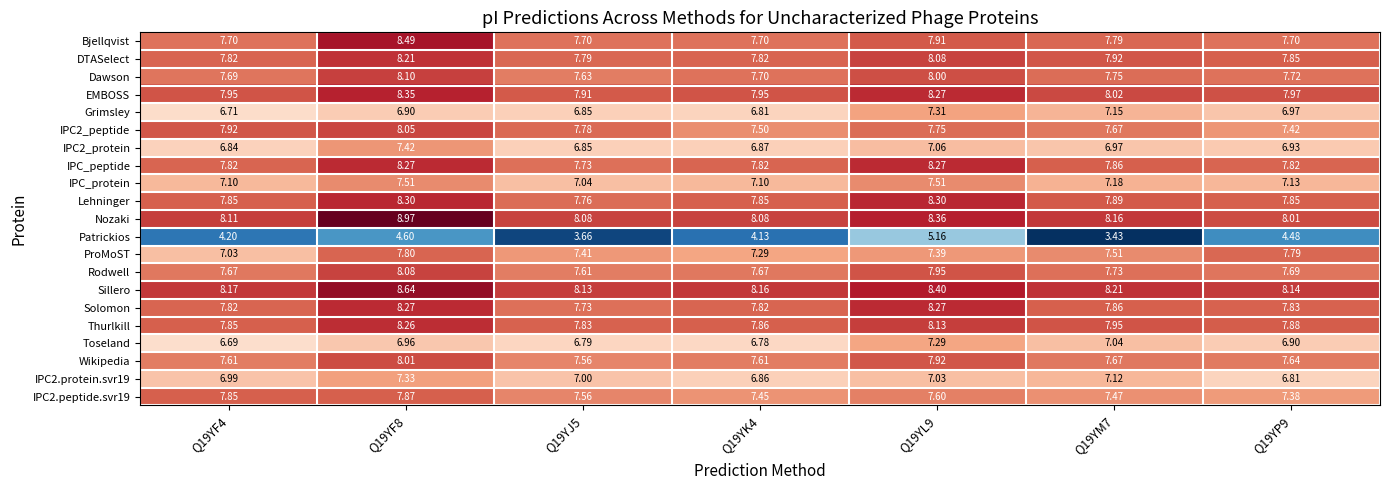

Which series has the largest total across all categories?

Sillero